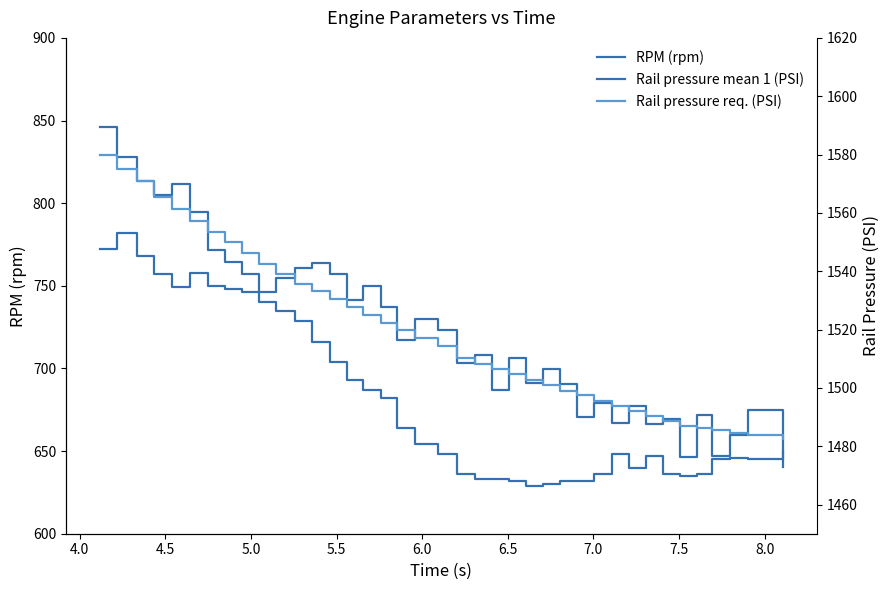

What are all the series names shown in the legend?

RPM (rpm), Rail pressure mean 1 (PSI), Rail pressure req. (PSI)